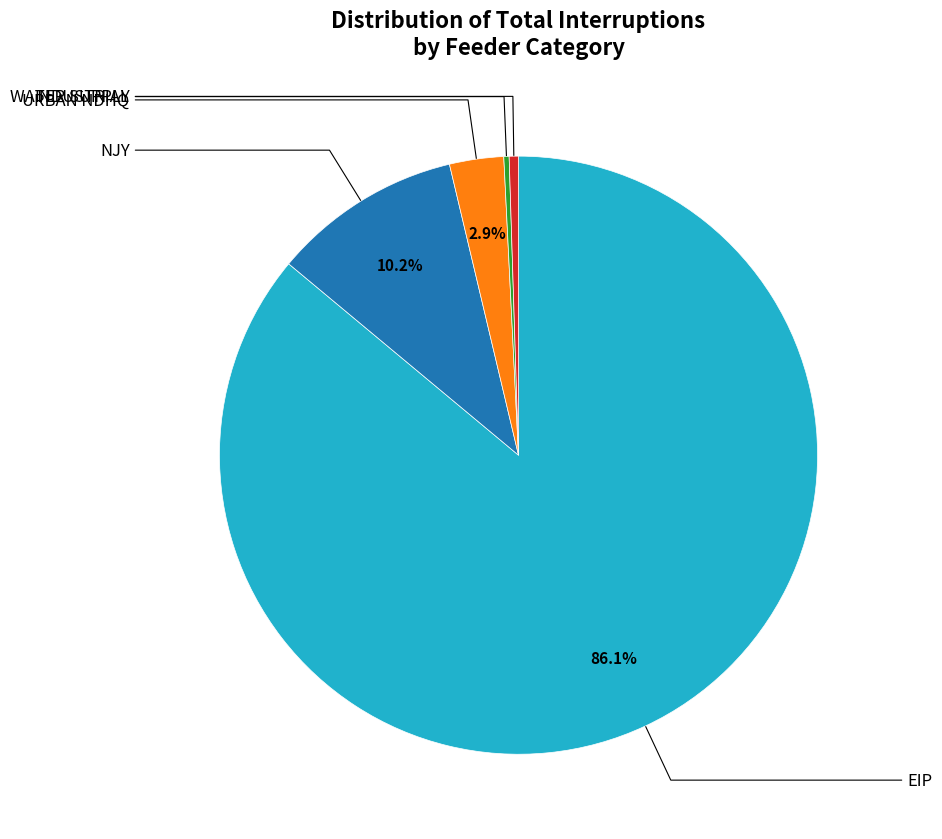

Combined, do INDUSTRIAL and NJY account for over 50%?

No